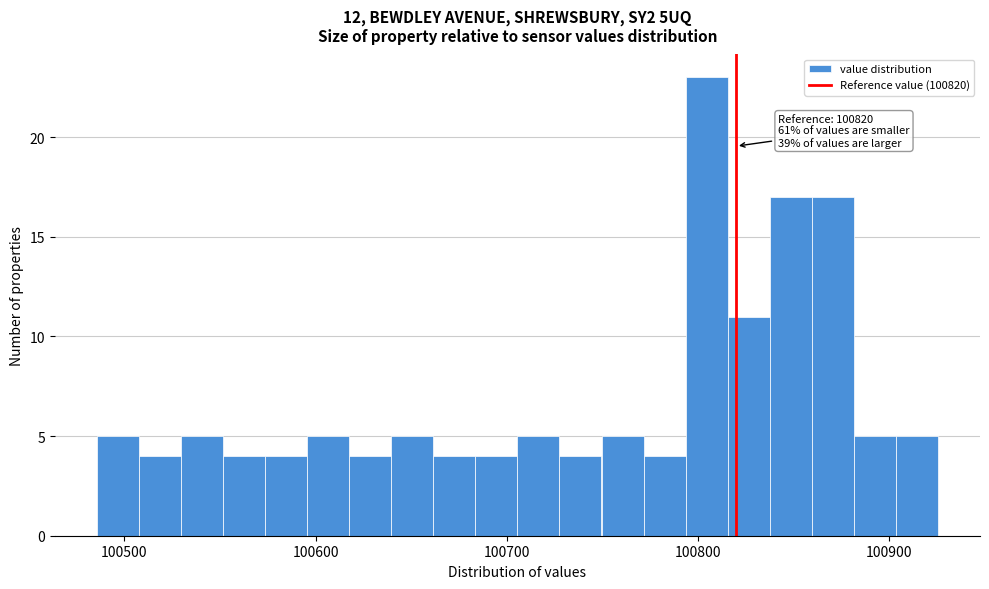

Read against the x-axis, roughly where is the centre of the tallest bar?

100800